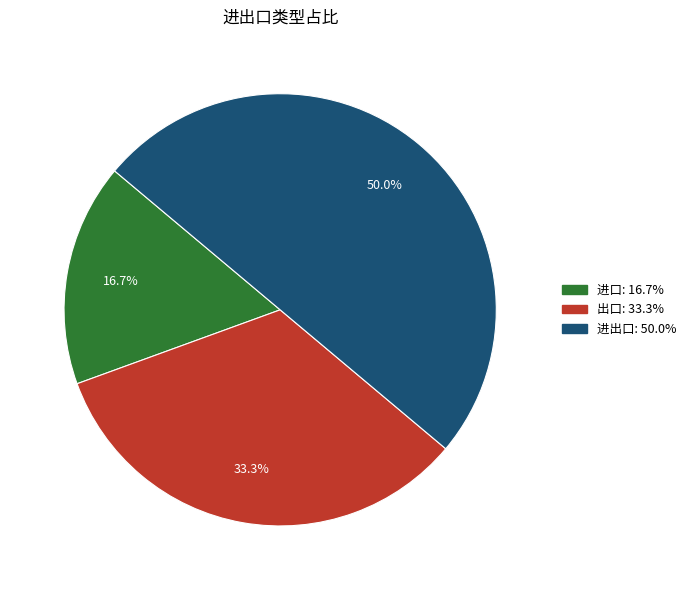

True or false: 进口 accounts for 17% of the total.

True